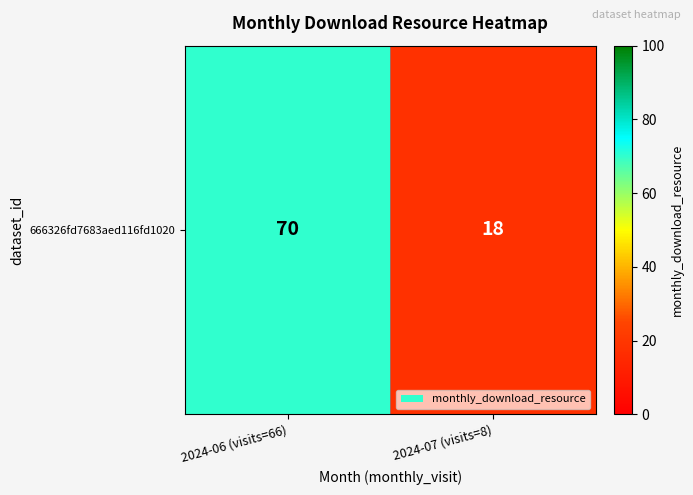

What is the difference between the values at 2024-06 (visits=66) and 2024-07 (visits=8)?

52